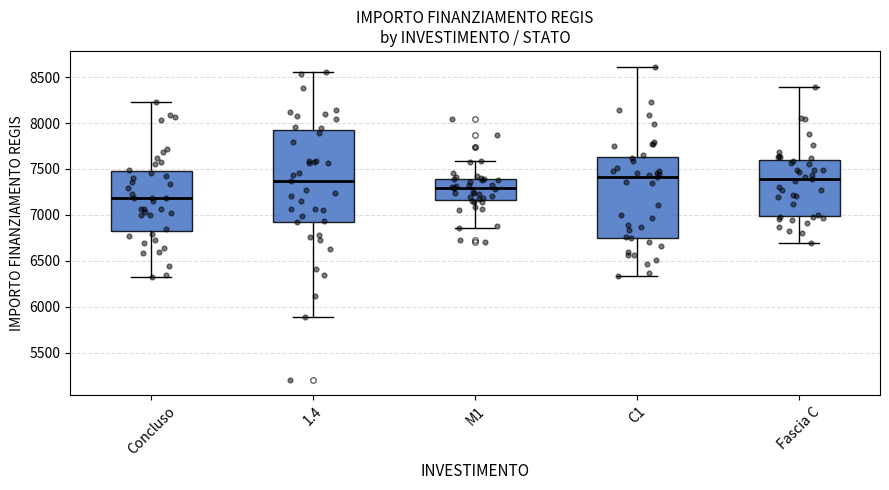

Where does the median line of the box for M1 sit on the y-axis? The values are not printed on the chart, so give them approximately, as read against the axis.

7300